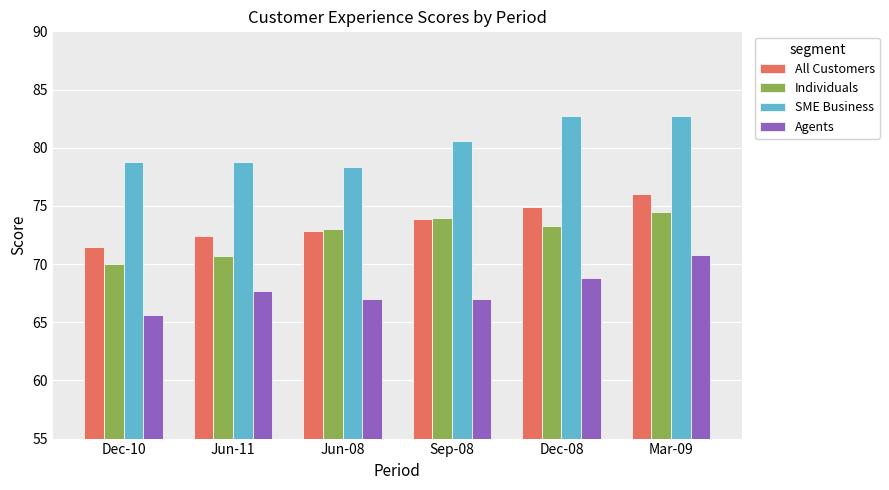

What is the difference between the maximum and minimum values in the All Customers series?

4.5